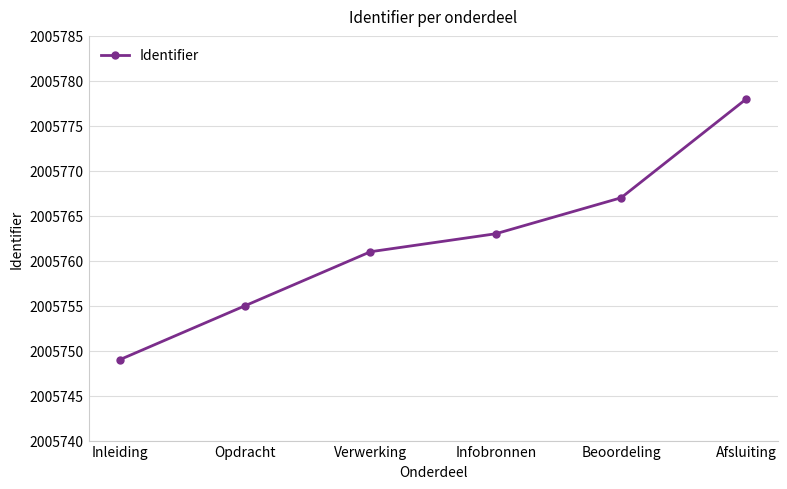

How many lines are shown in the chart?

1